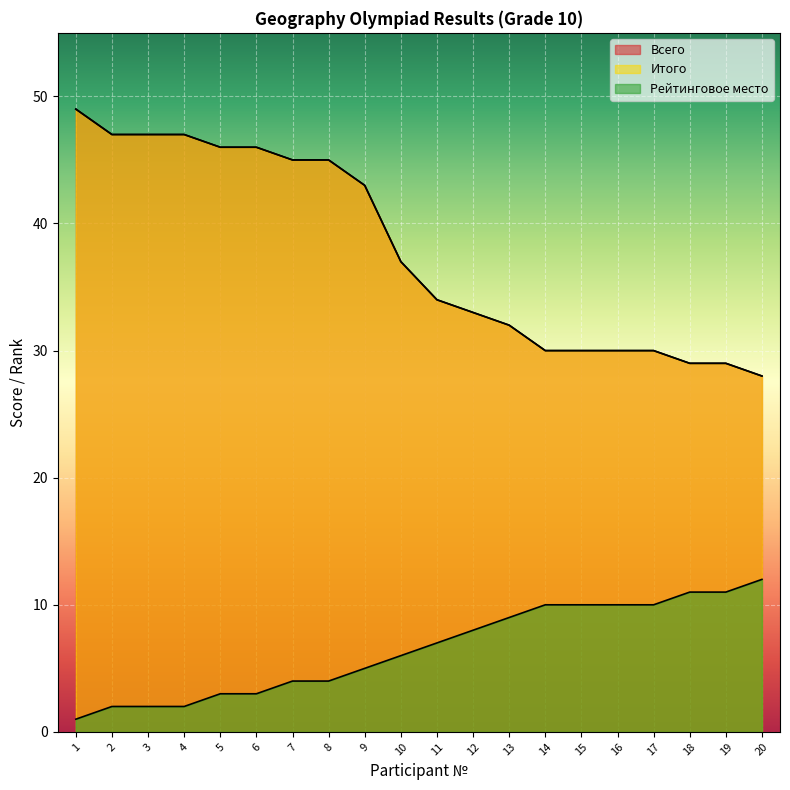

The value of Всего at 15 is 53. True or false?

False